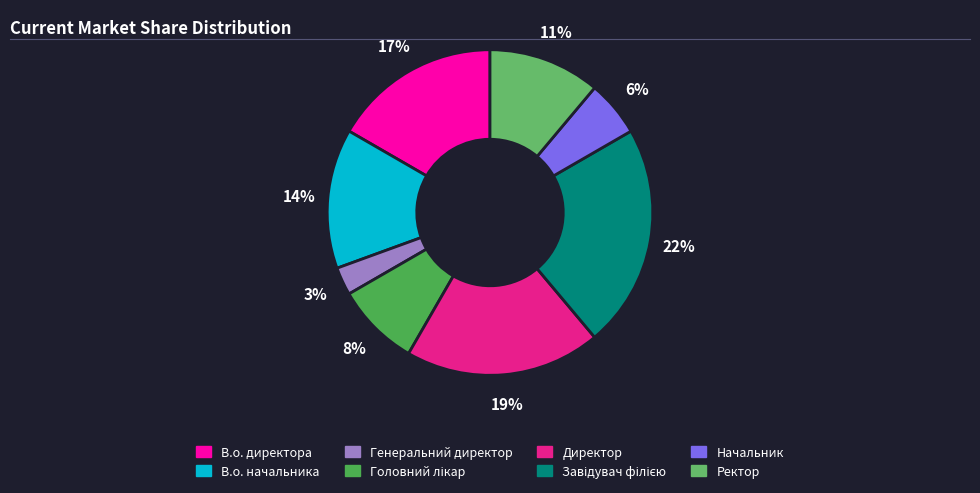

Does any single category account for the majority?

No